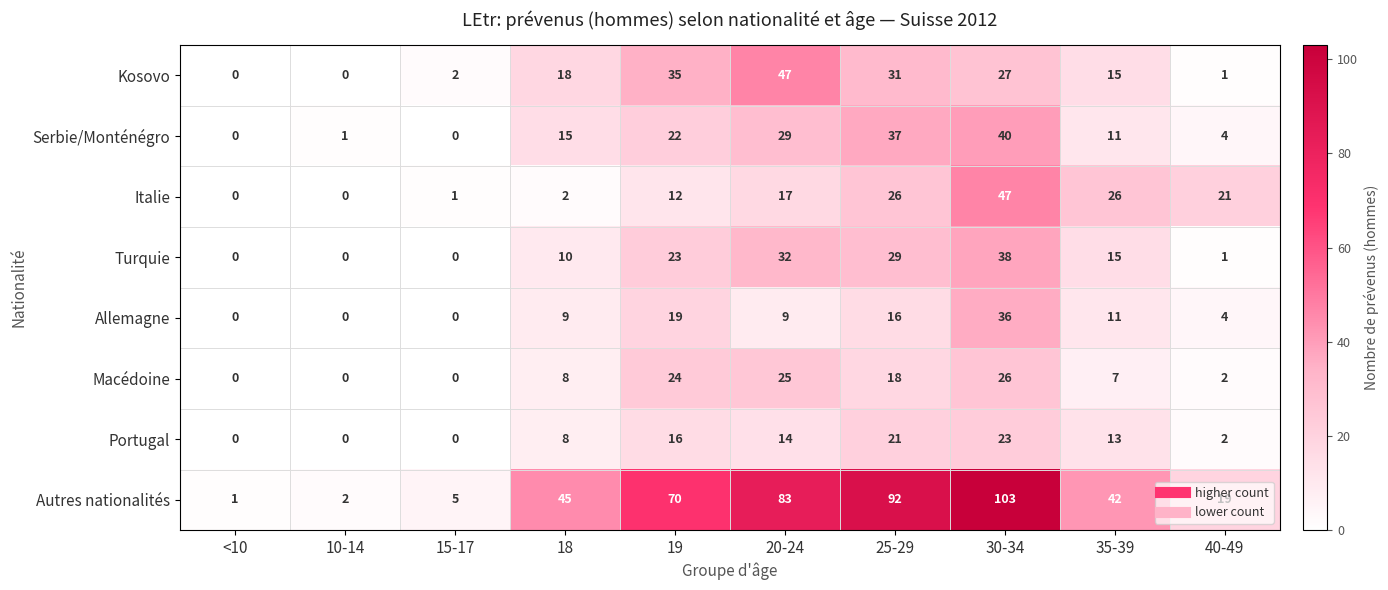

Rank the series at 25-29 from lowest to highest value.

Allemagne, Macédoine, Portugal, Italie, Turquie, Kosovo, Serbie/Monténégro, Autres nationalités